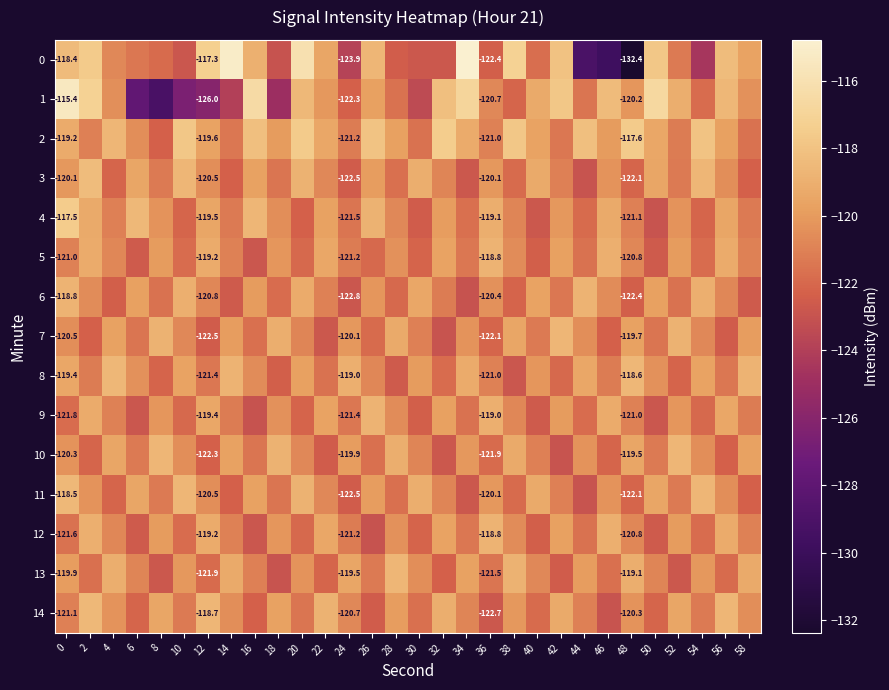

What is the difference between the 2 values at 8 and 2?

1.2